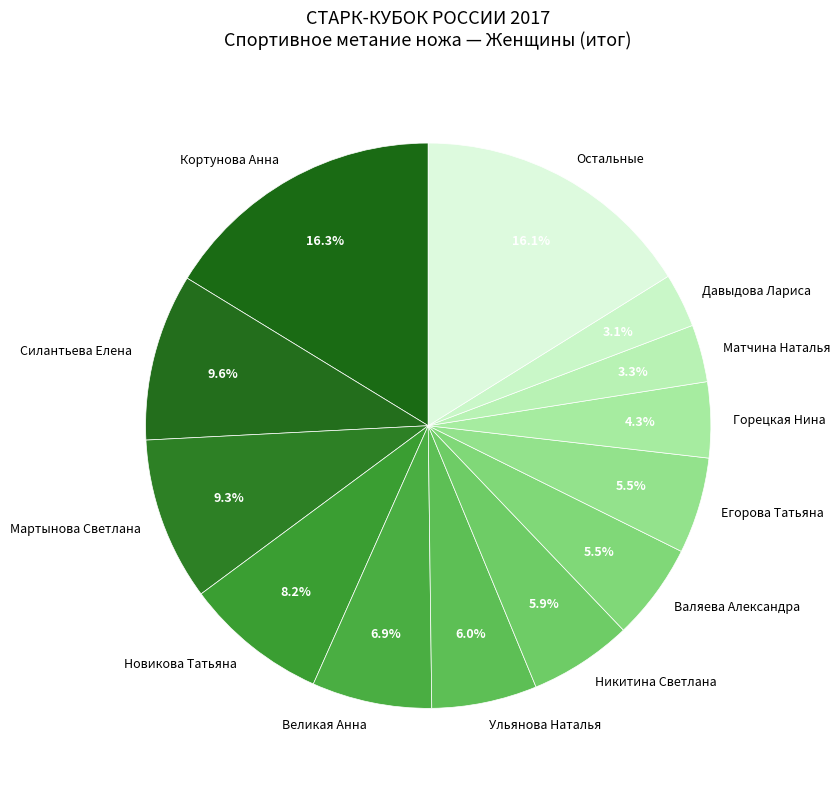

Does any single category account for the majority?

No